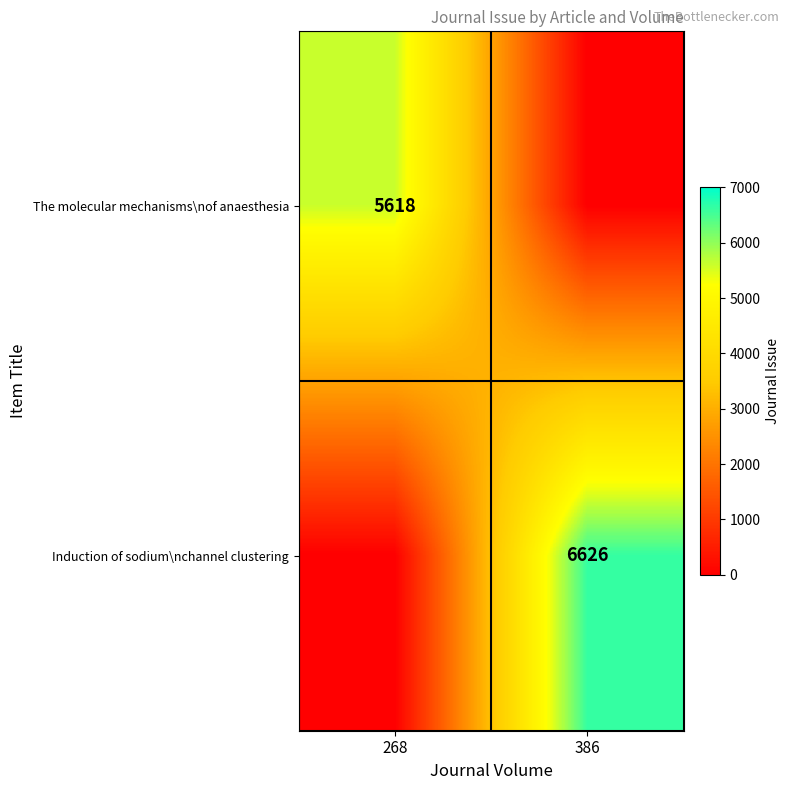

What is the spread (max minus min) of values at 386?

6626